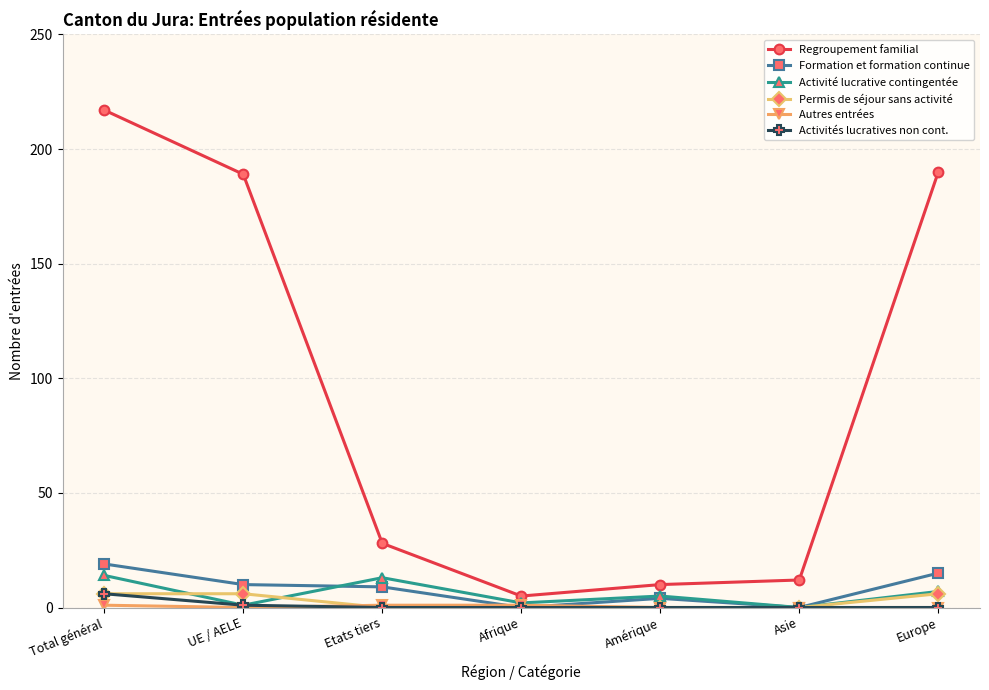

What is the label of the 4th point from the left?

Afrique